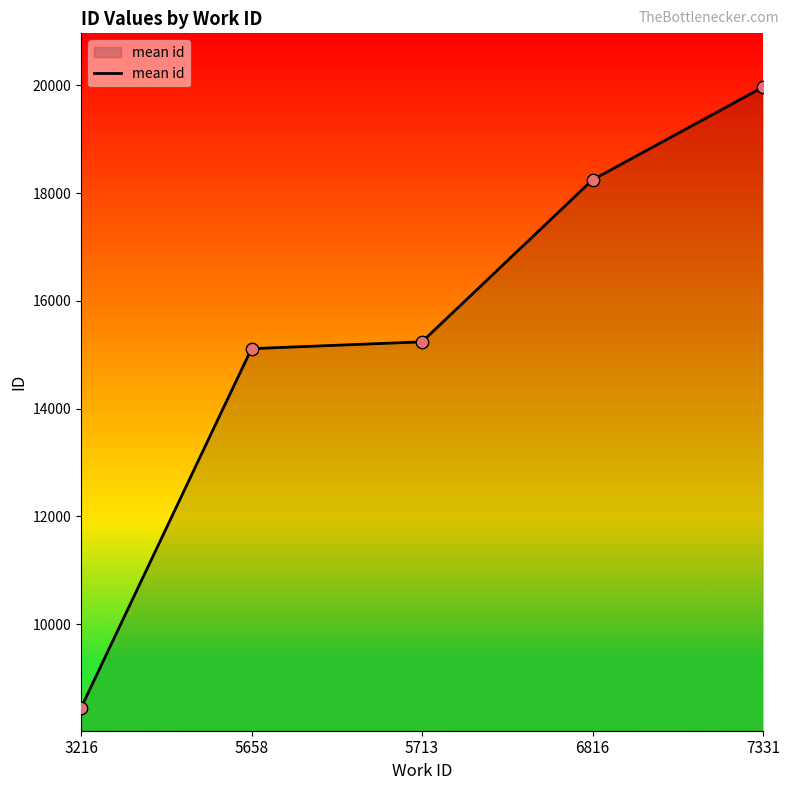

Approximately how many times larger is the value at 5713 compared to 7331?

0.8